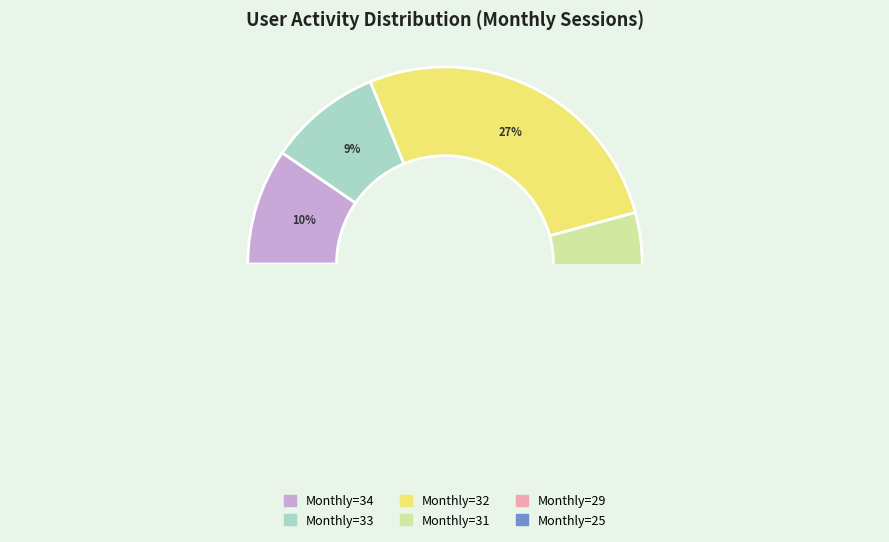

To the nearest percent, what is the average slice percentage?

8%